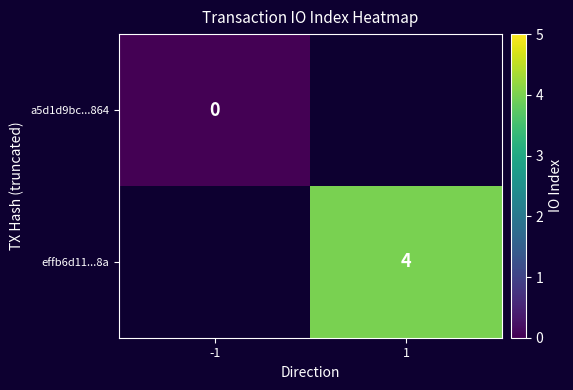

True or false: effb6d11...8a has a value of 5 at 1.

False